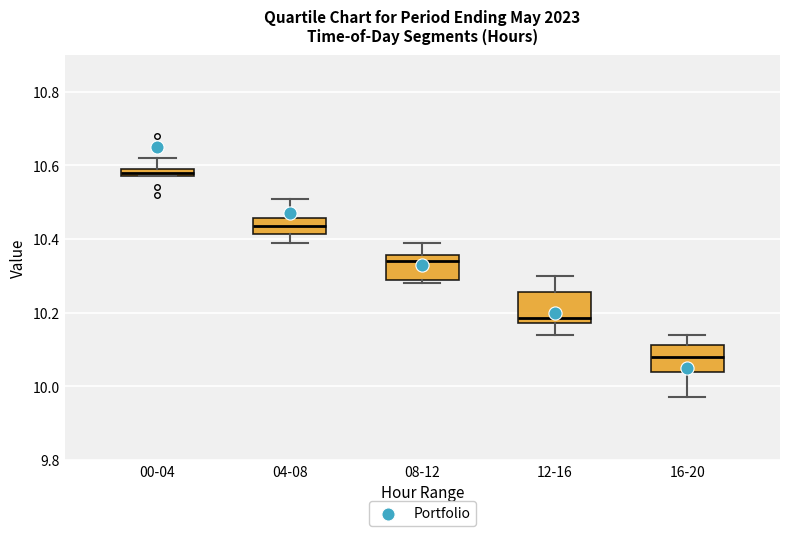

Which box has the lowest median line?

16-20